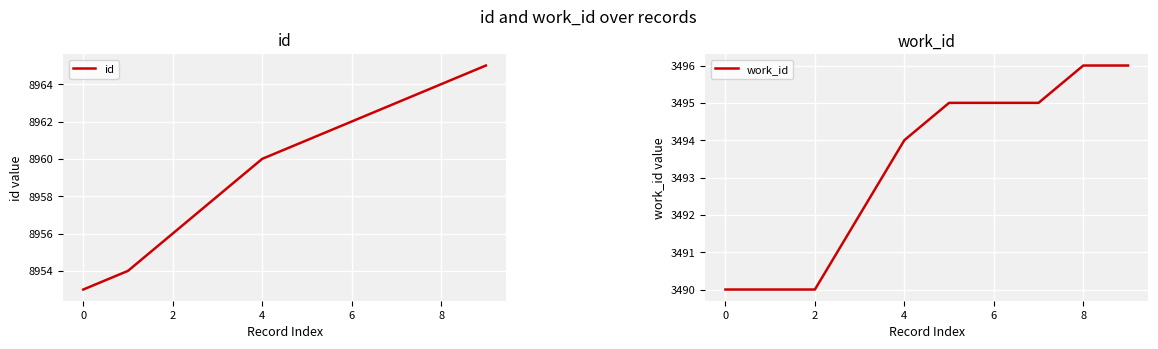

Which category has the highest value across all series?

9